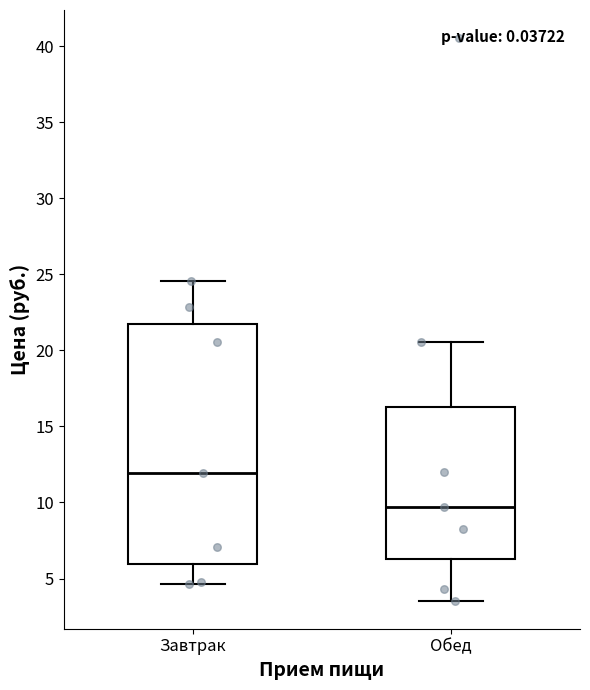

Reading left to right, read every box against the y-axis: the position of its median line, the range the box covers, and the ends of its whiskers. The values are not printed on the chart, so give them approximately, as read against the axis.

Завтрак: median 12.0, box 6.0 to 21.5, whiskers 4.5 to 24.5
Обед: median 9.5, box 6.5 to 16.5, whiskers 3.5 to 20.5